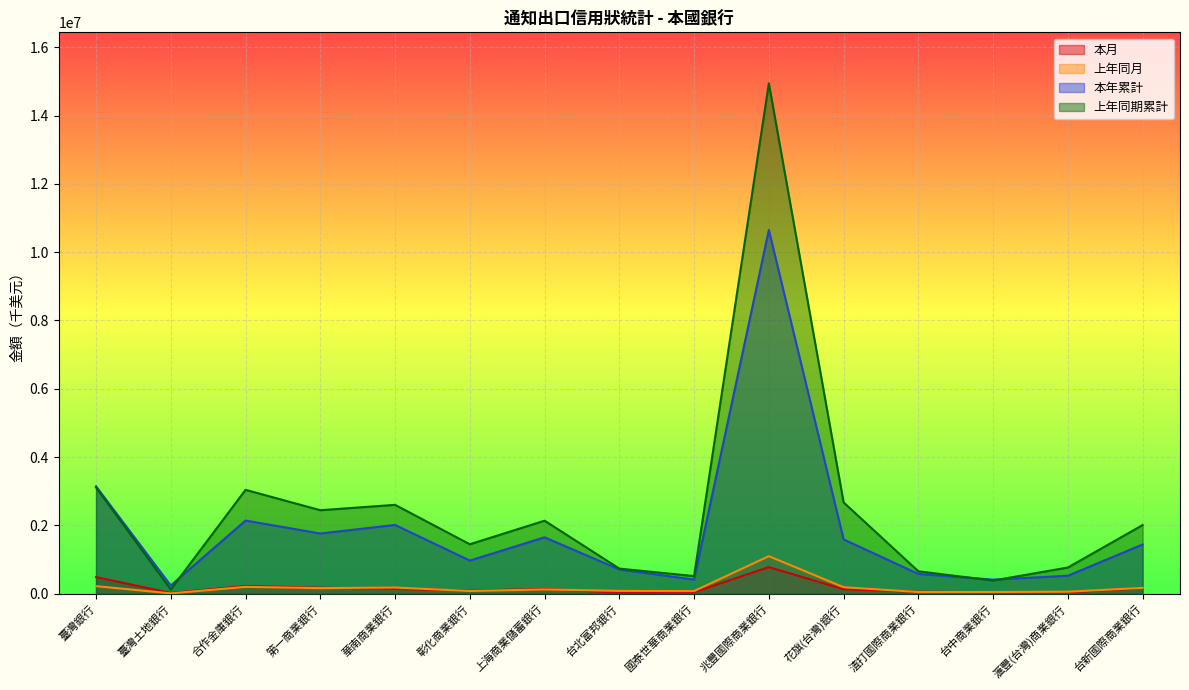

What is the sum of all 本月 values?

2574335